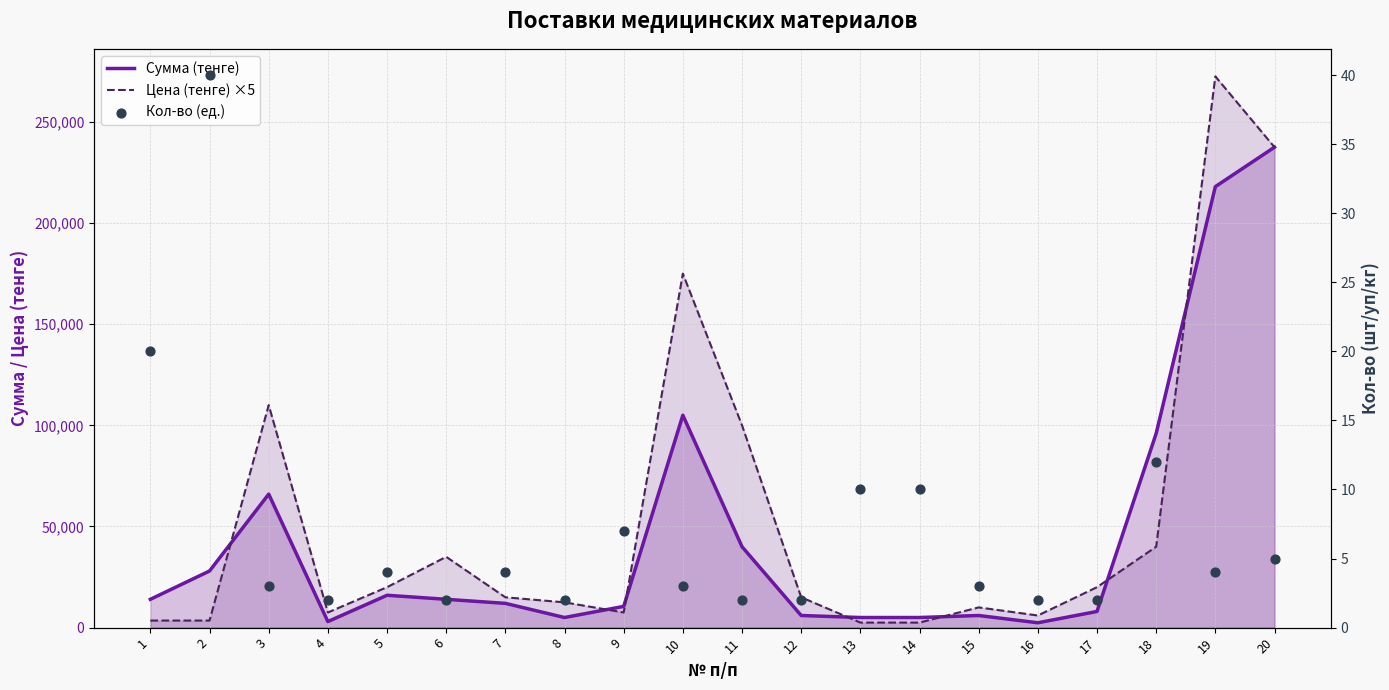

At how many categories does at least one series exceed 18427?

10